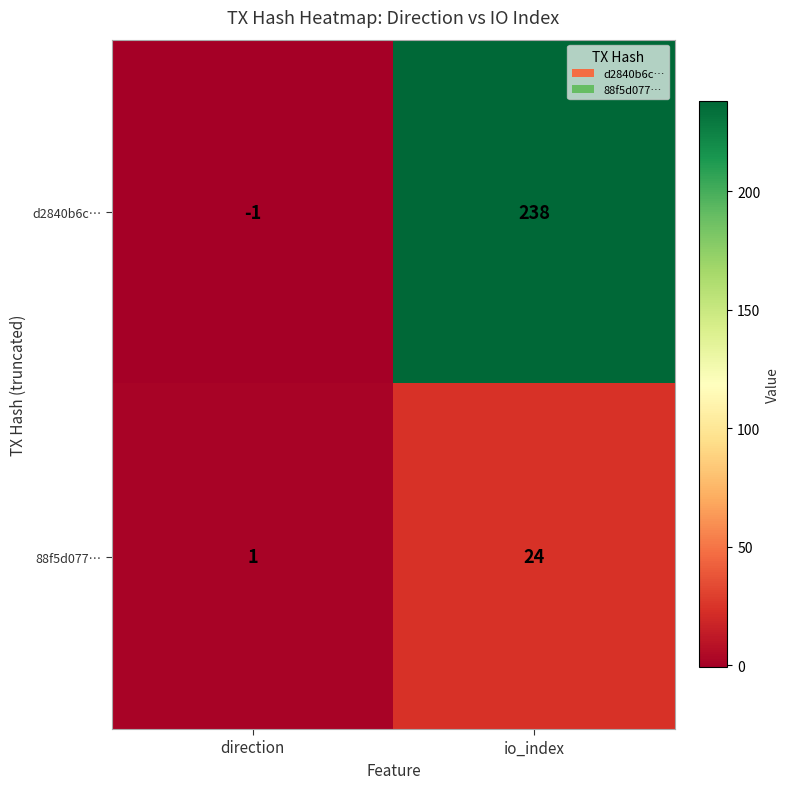

Which category has the lowest value across all series?

direction